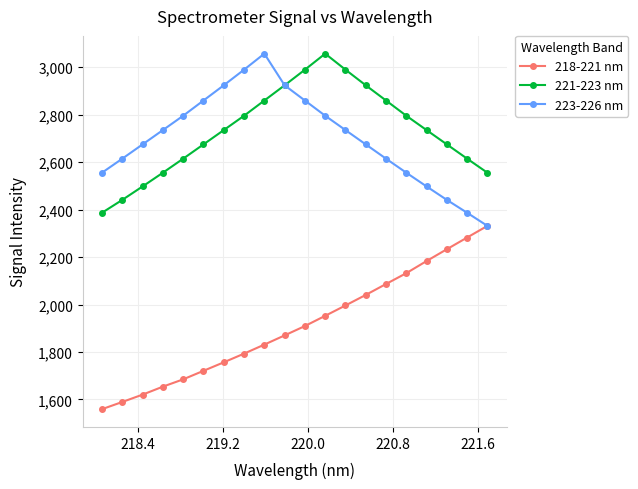

What is the highest value of the 221-223 nm series?

3057.1